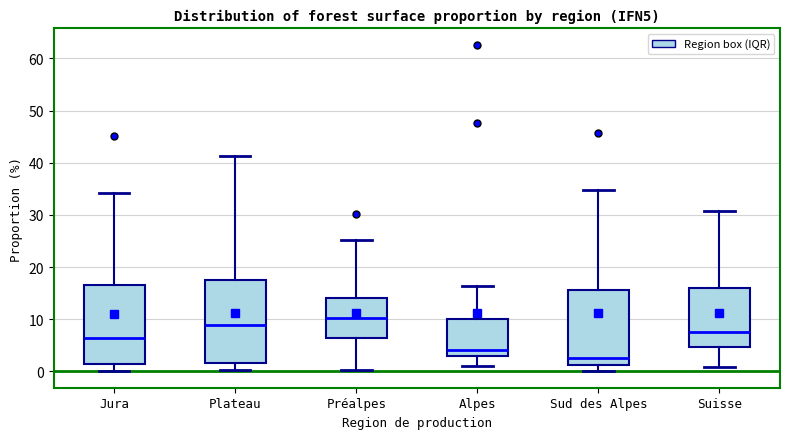

Which box has the highest median line?

Préalpes